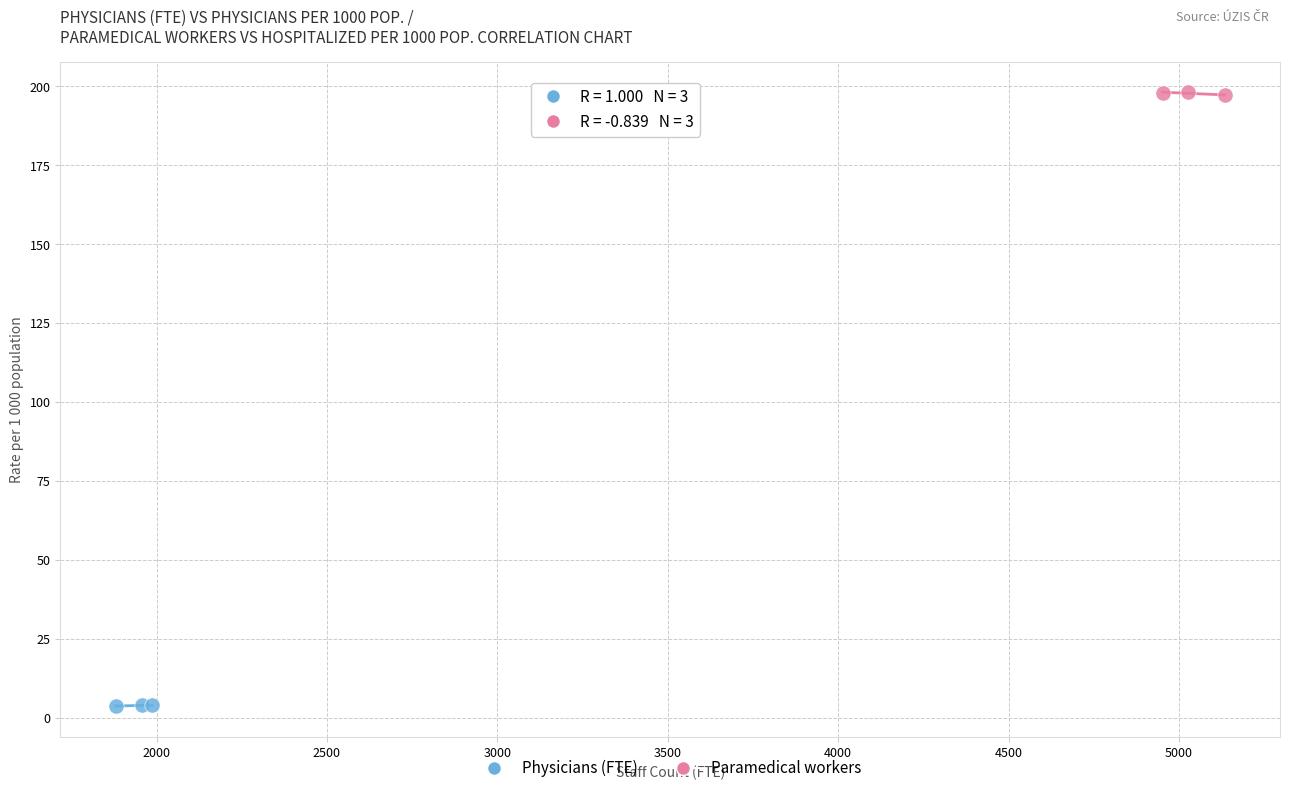

Which series reaches the maximum Y coordinate?

Paramedical workers